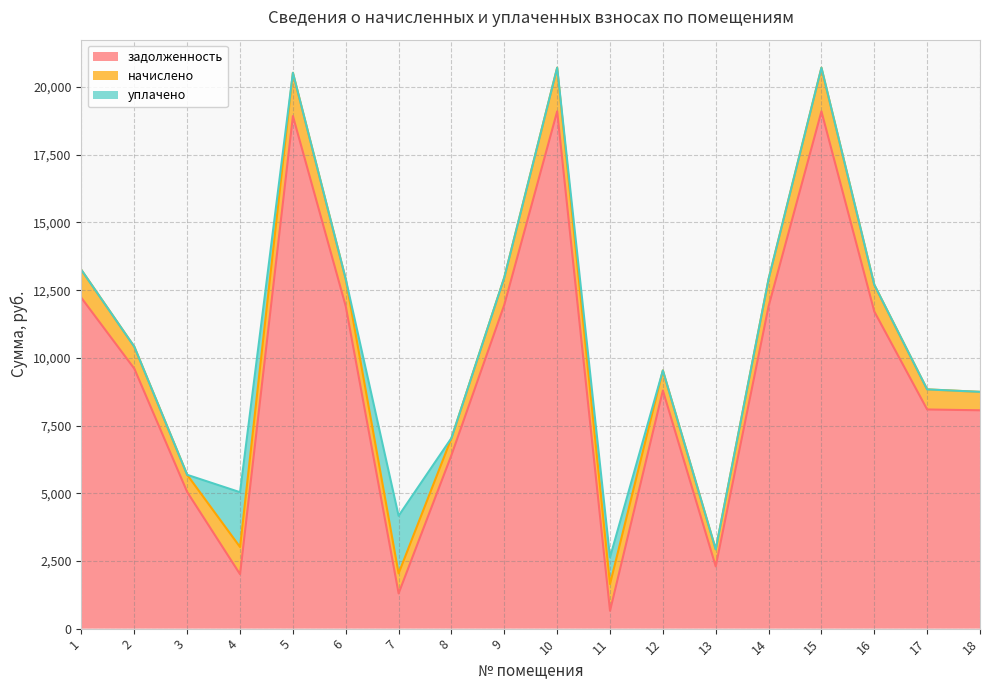

Between 15 and 18, which series saw the biggest shift?

задолженность